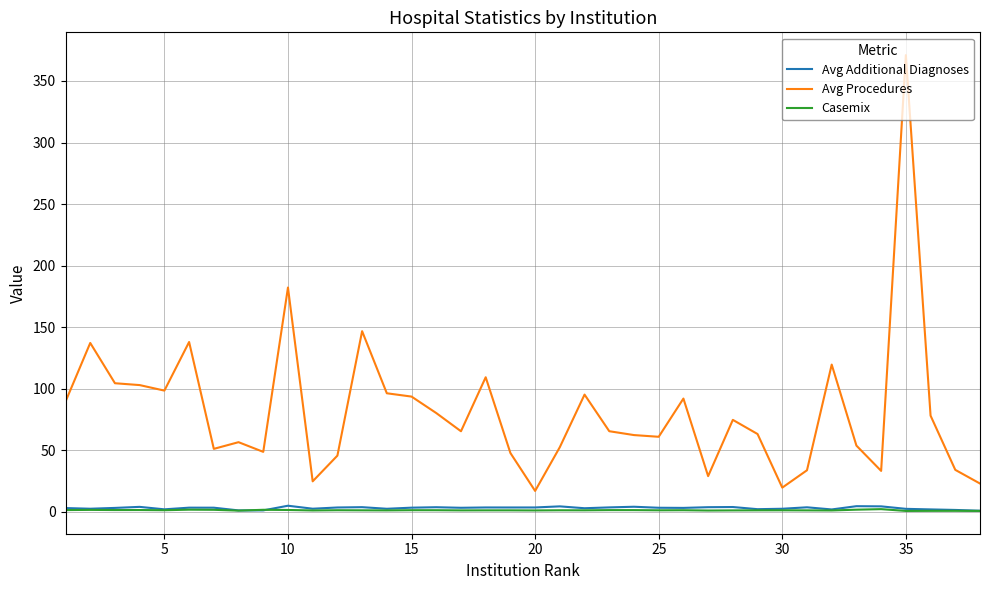

Which series has the largest total across all categories?

Avg Procedures